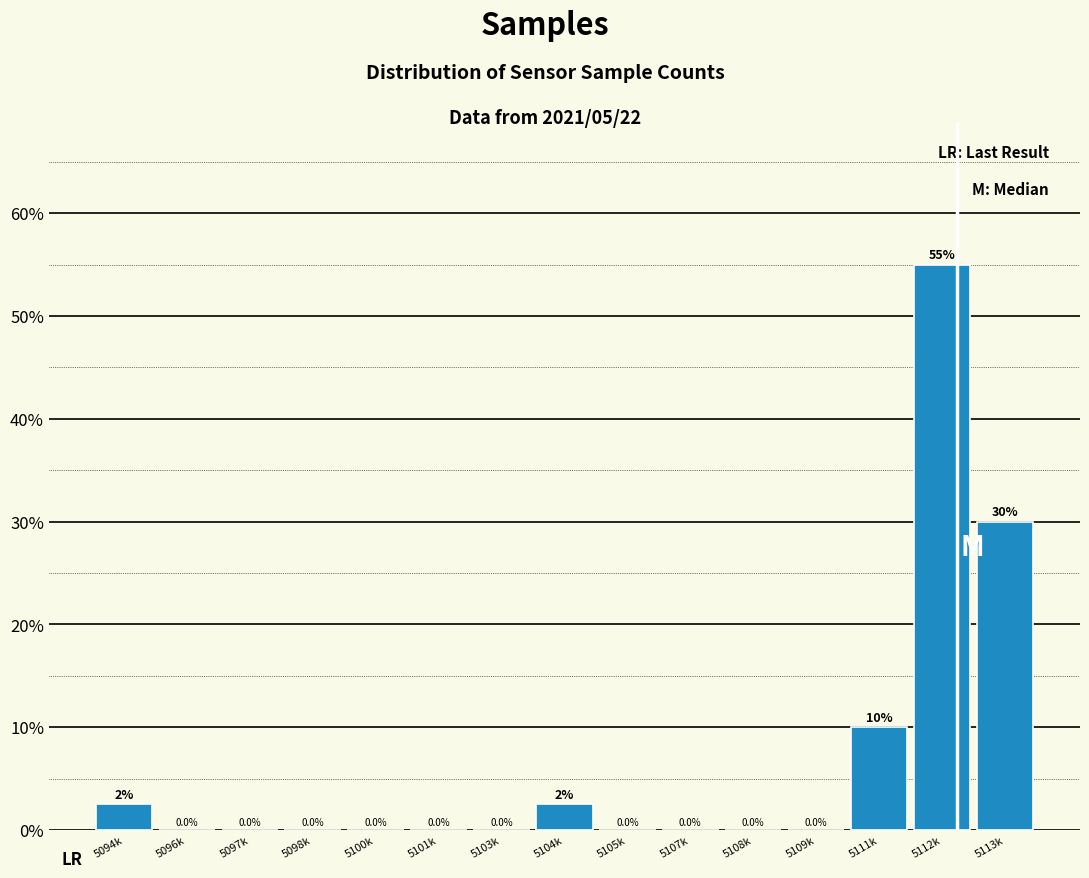

Reading left to right, transcribe all the data shown in this chart.

5094k=2.5	5096k=0.0	5097k=0.0	5098k=0.0	5100k=0.0	5101k=0.0	5103k=0.0	5104k=2.5	5105k=0.0	5107k=0.0	5108k=0.0	5109k=0.0	5111k=10.0	5112k=55.0	5113k=30.0